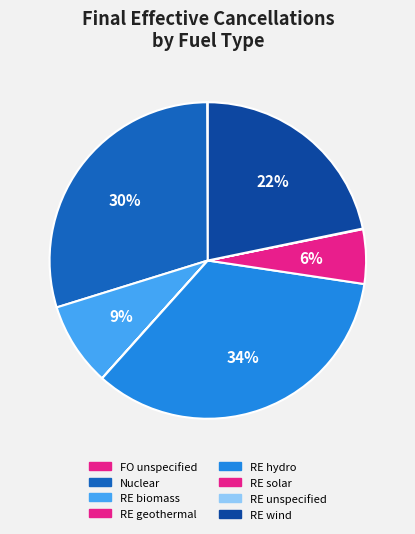

How many segments does this pie chart have?

8